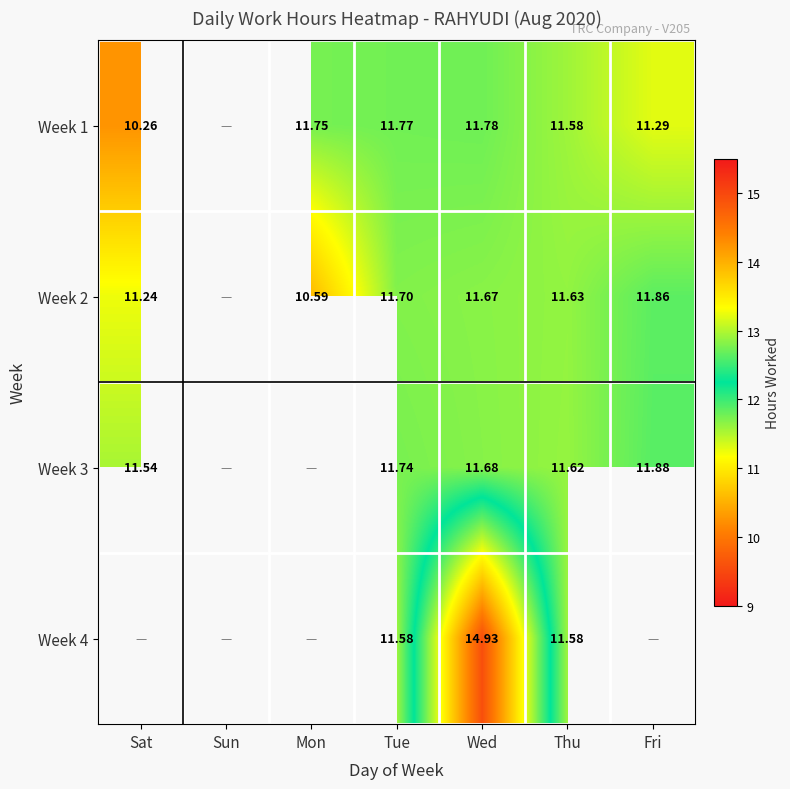

Is the value of Week 4 at Thu greater than the value of Week 2 at Mon?

Yes